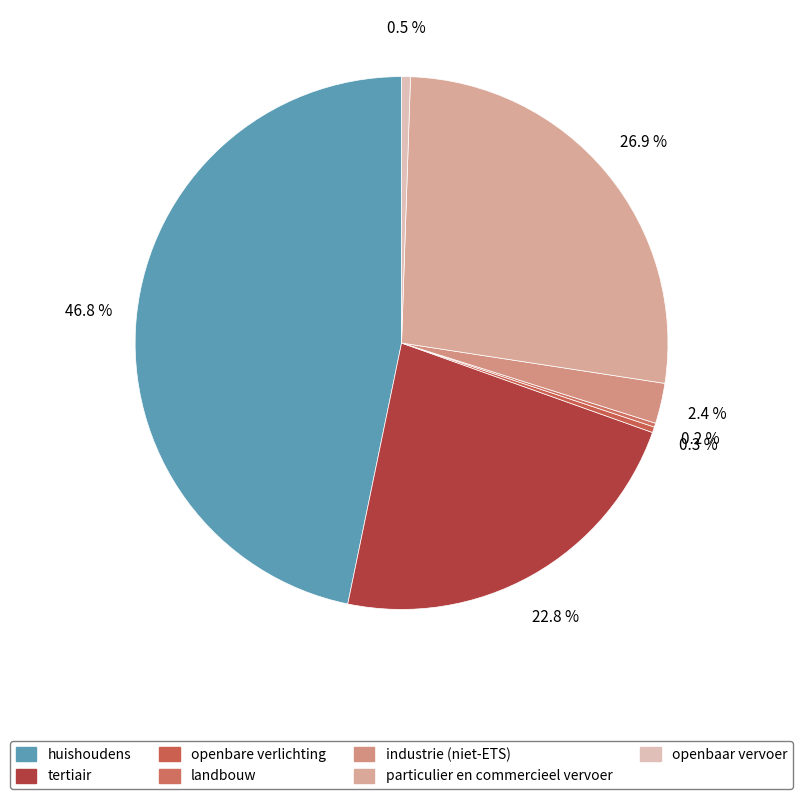

What percentage do openbare verlichting and huishoudens together represent?

47.1%